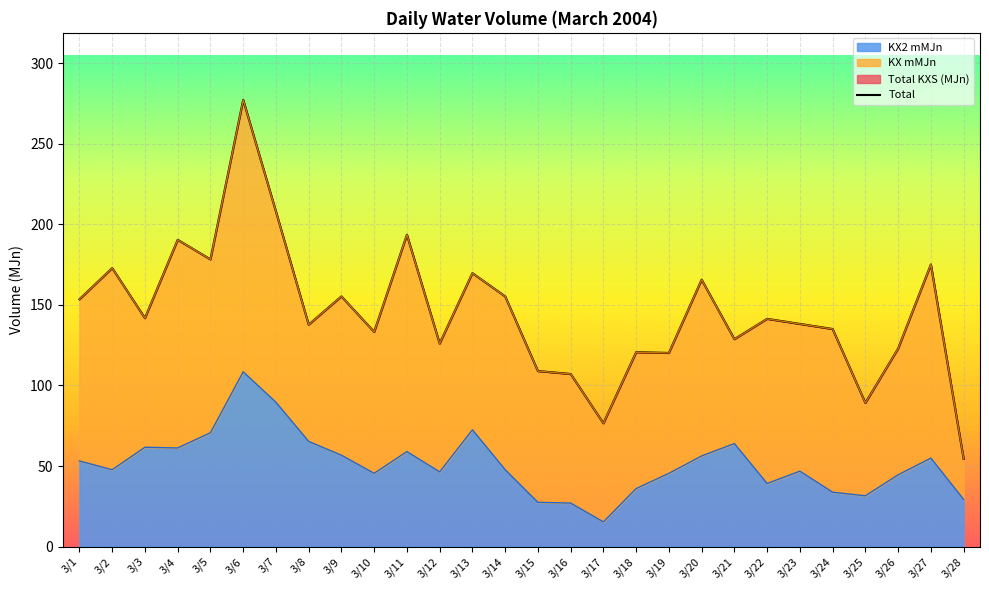

Rank the categories by value from lowest to highest.

3/28, 3/17, 3/25, 3/16, 3/15, 3/19, 3/18, 3/26, 3/12, 3/21, 3/10, 3/24, 3/8, 3/23, 3/22, 3/3, 3/1, 3/9, 3/14, 3/20, 3/13, 3/2, 3/27, 3/5, 3/4, 3/11, 3/7, 3/6